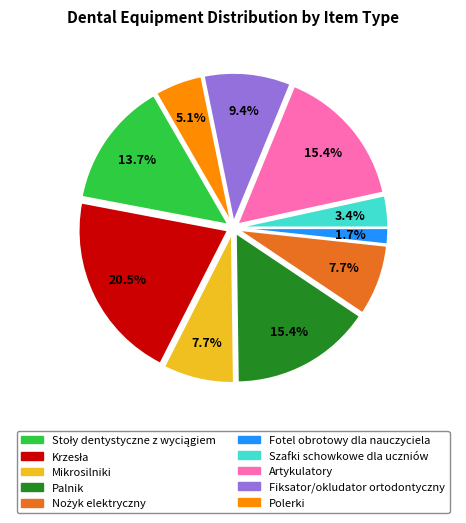

What is the ratio of the value at Szafki schowkowe dla uczniów to the value at Fotel obrotowy dla nauczyciela?

2.0